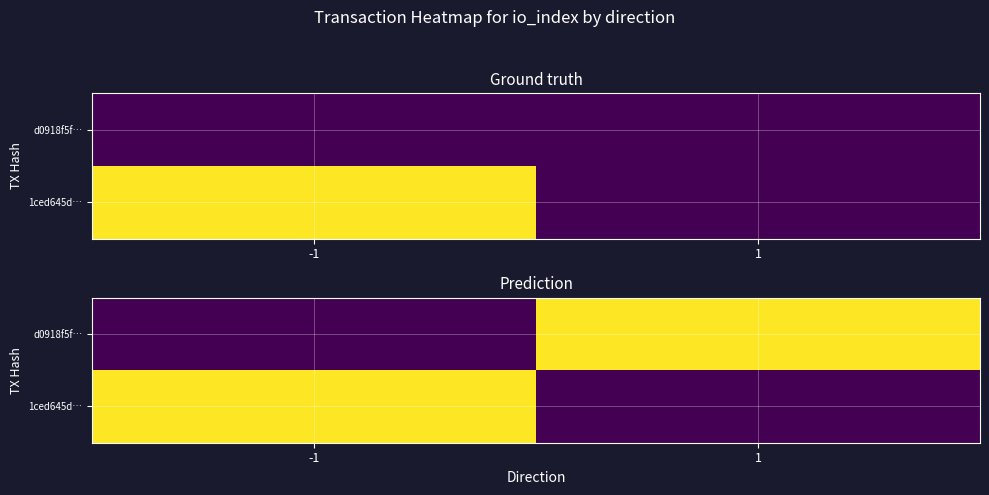

Rank the categories by d0918f5f… value from lowest to highest.

-1, 1